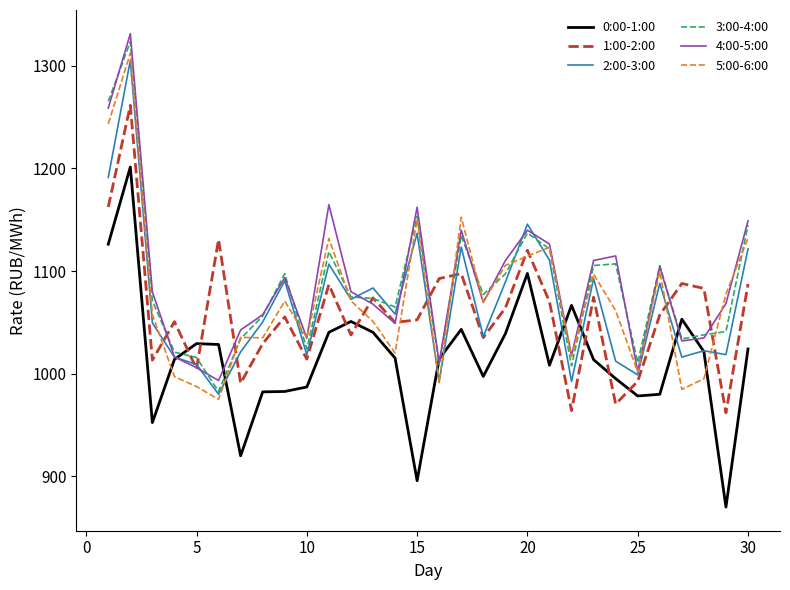

True or false: 3:00-4:00 and 4:00-5:00 cross at least once.

True